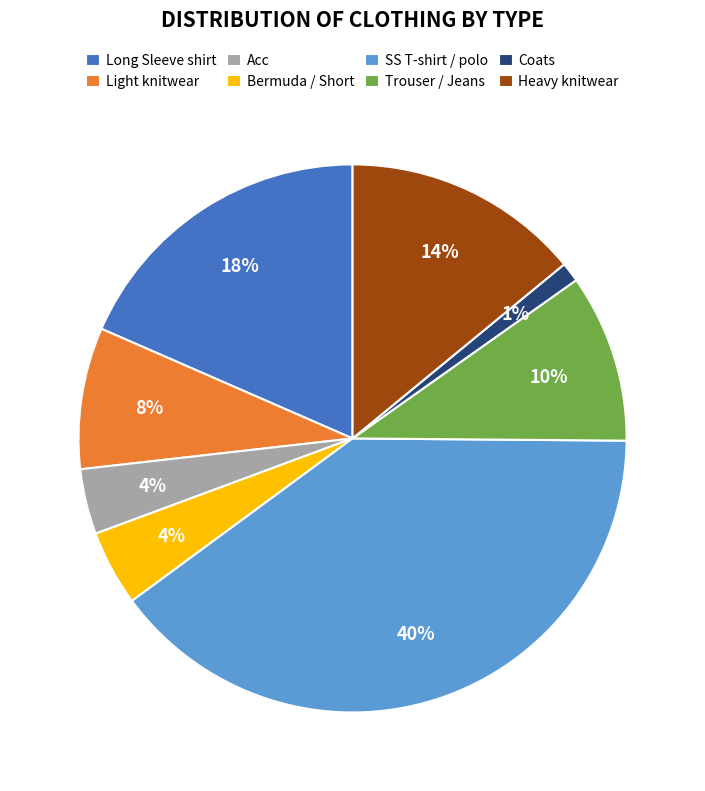

Is the sum of Acc and SS T-shirt / polo greater than half?

No